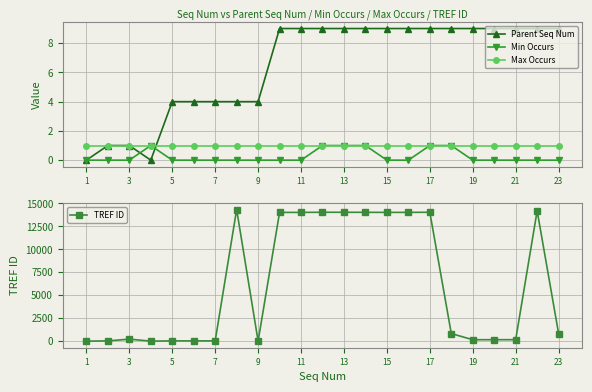

The Parent Seq Num series shows 6 at 7. True or false?

False